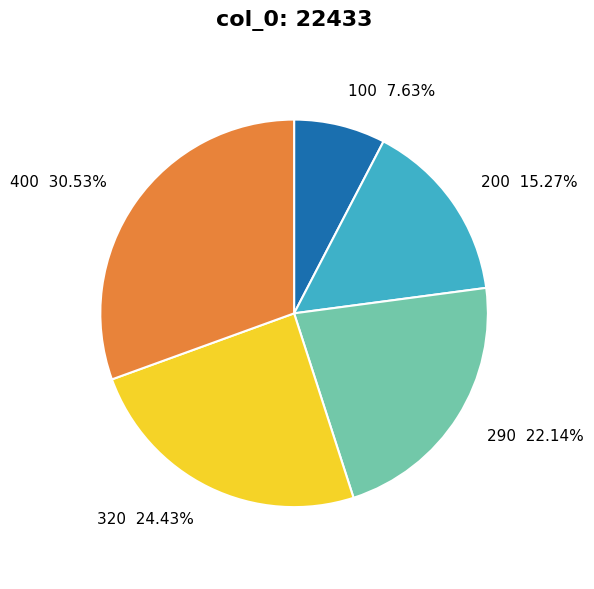

Is there any slice that represents more than half of the pie?

No